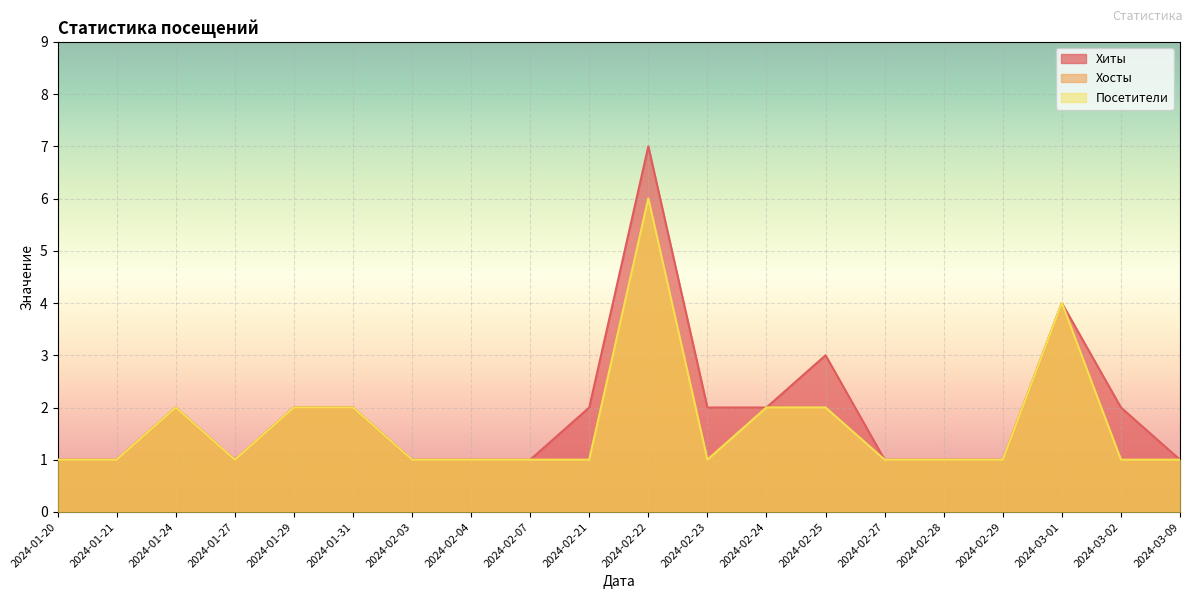

Rank the series at 2024-03-02 from lowest to highest value.

Хосты, Посетители, Хиты